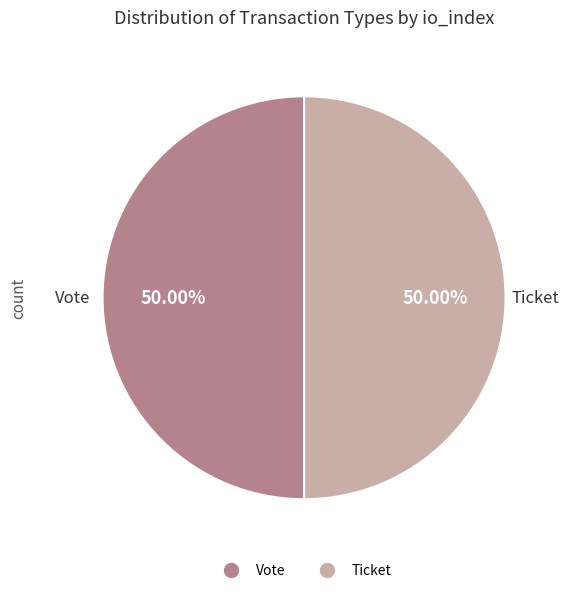

Which category has the smallest portion of the pie?

Ticket (io_index=0)